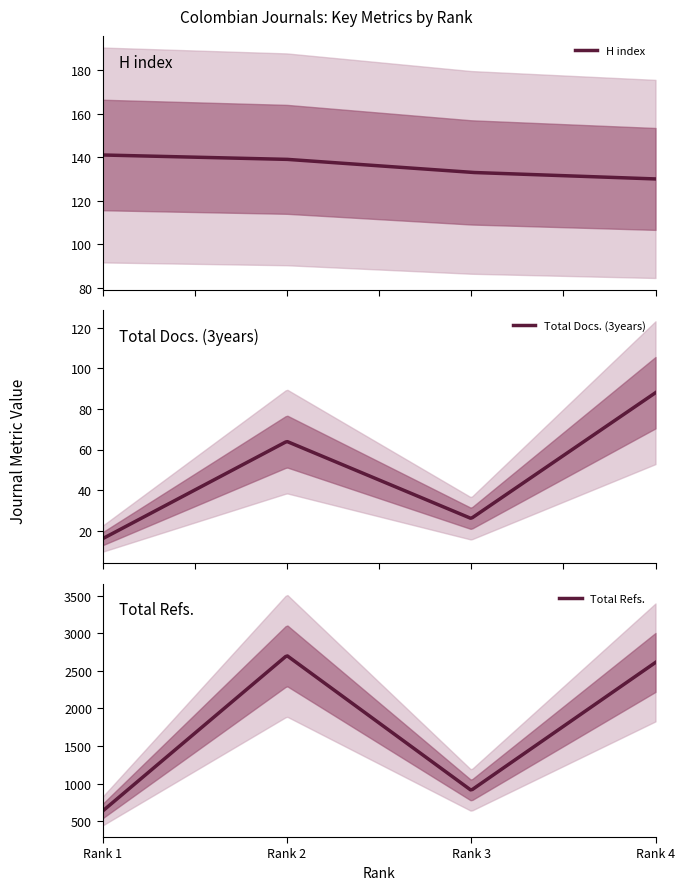

True or false: Total Refs. has a value of 635 at 1.

True